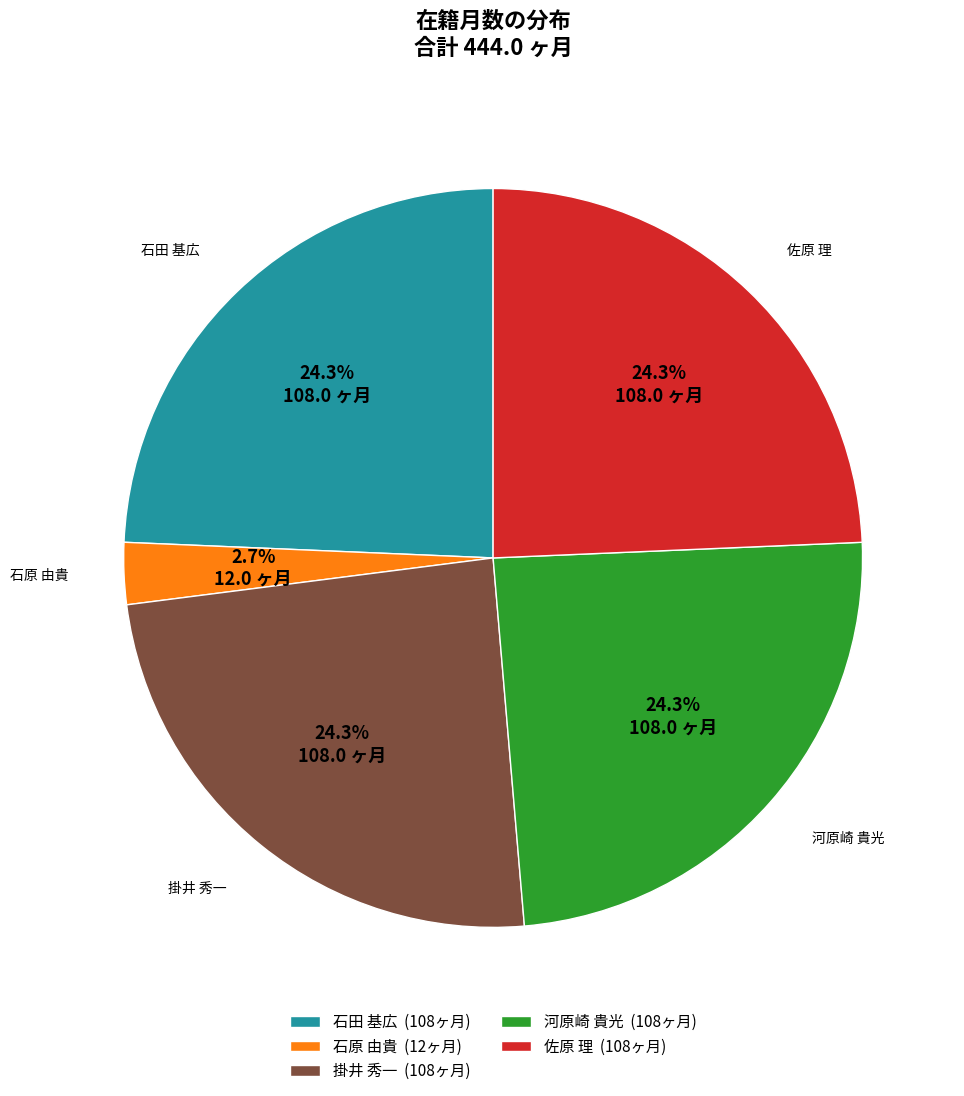

What is the ratio of the value at 石田 基広 (108ヶ月) to the value at 佐原 理 (108ヶ月)?

1.0